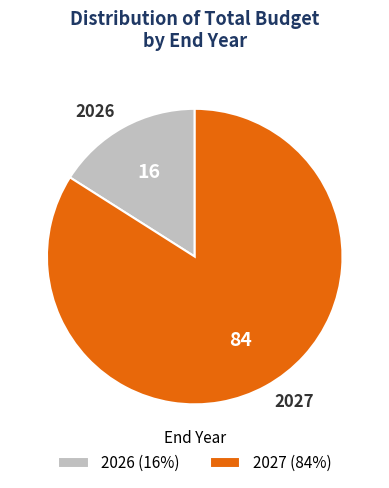

True or false: 2026 accounts for 25% of the total.

False